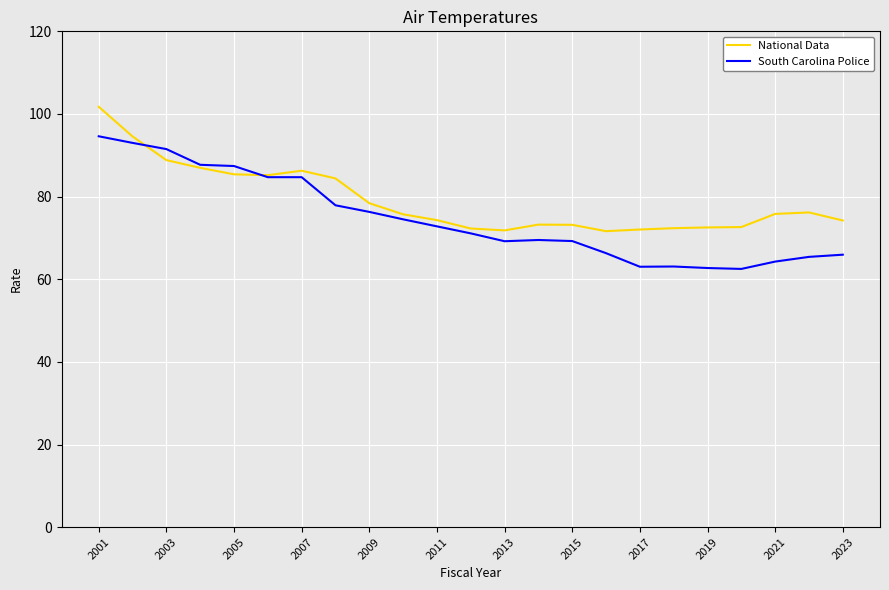

What is the difference between the second highest and second lowest values in the National Data series?

22.7